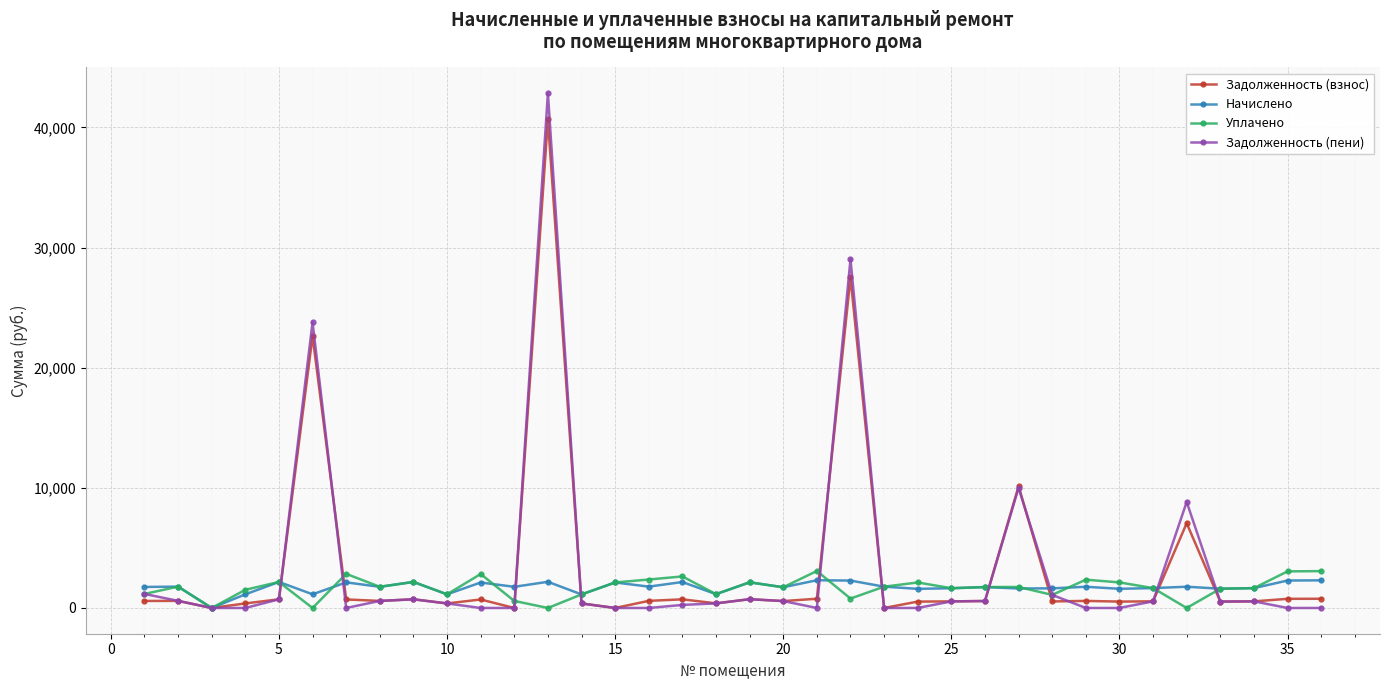

Which series has the largest range (max minus min)?

Задолженность (пени)